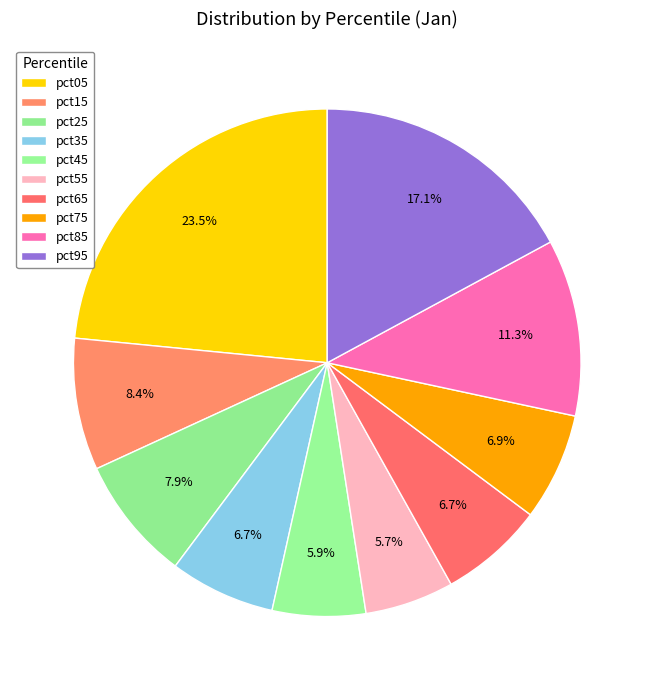

Between pct95 and pct85, which is larger?

pct95